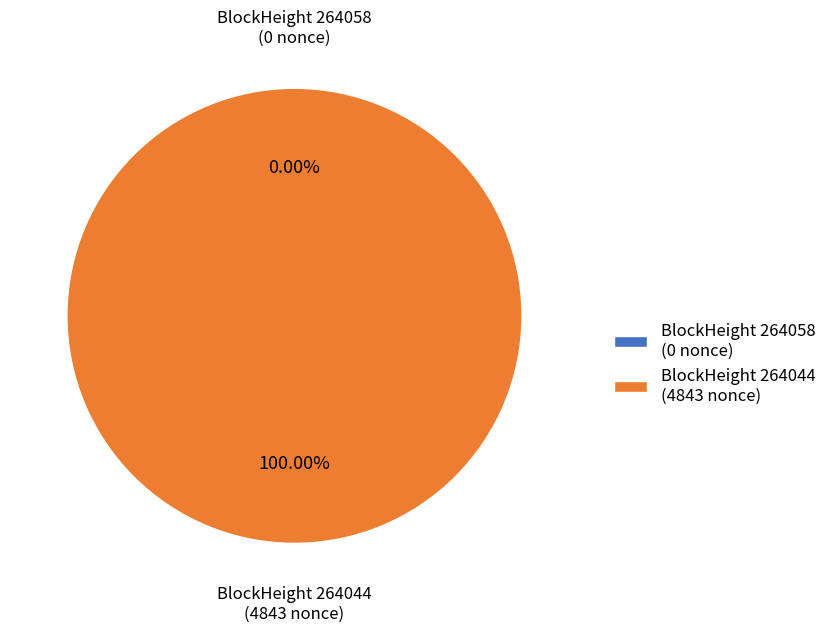

How many segments does this pie chart have?

2